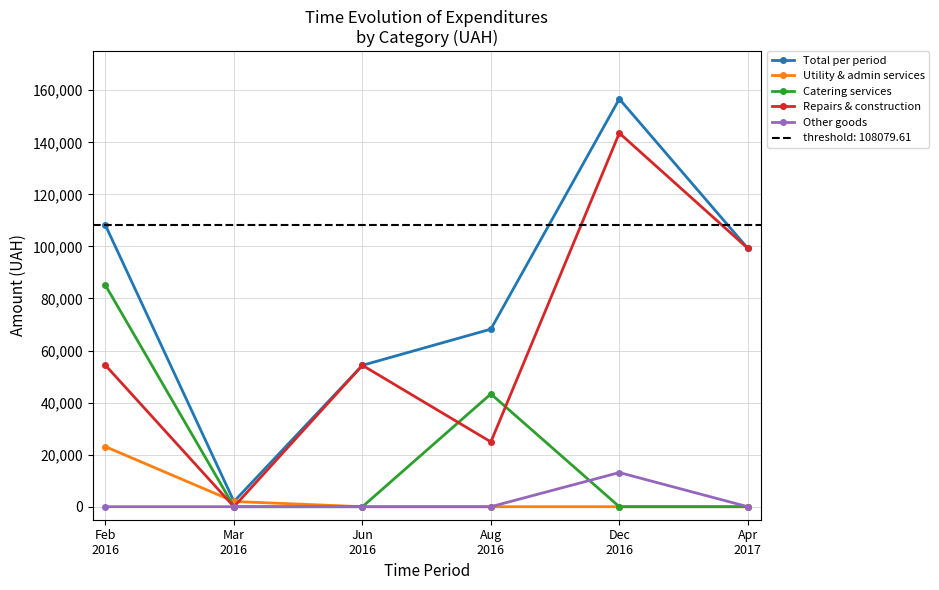

True or false: Repairs & construction has more than 0 interior local peaks.

True